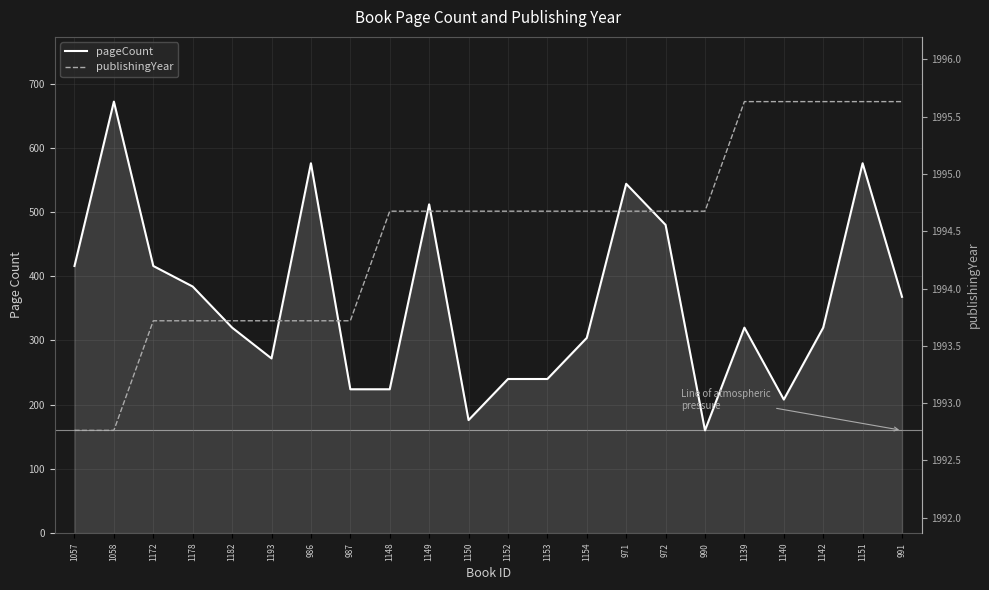

What is the difference between the pageCount values at 1178 and 987?

160.0